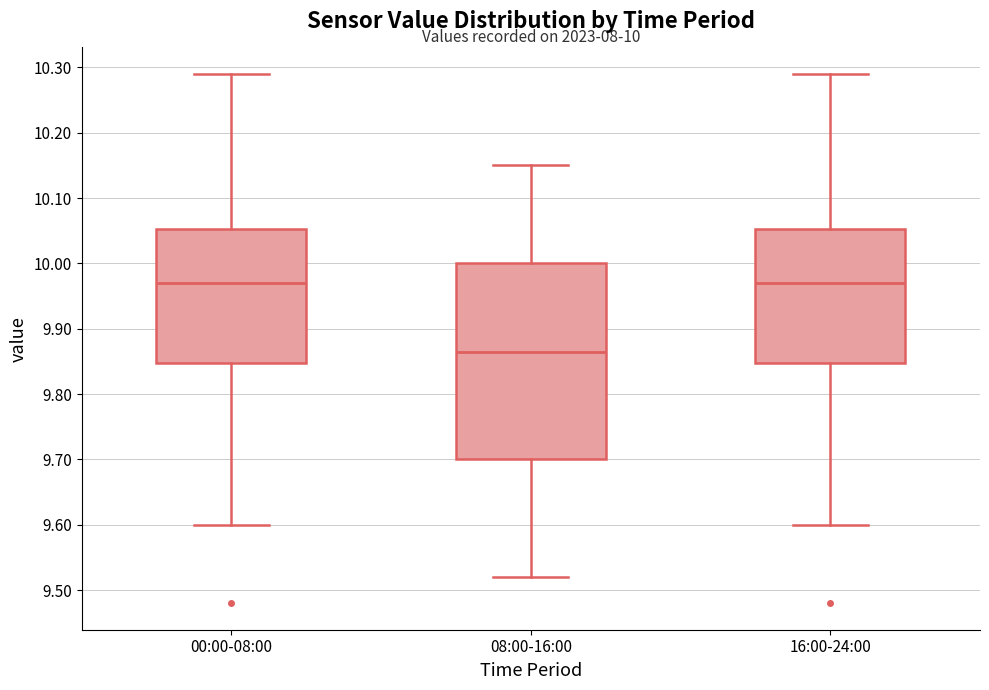

Comparing the boxes themselves (not the whiskers), which one is the tallest?

08:00-16:00